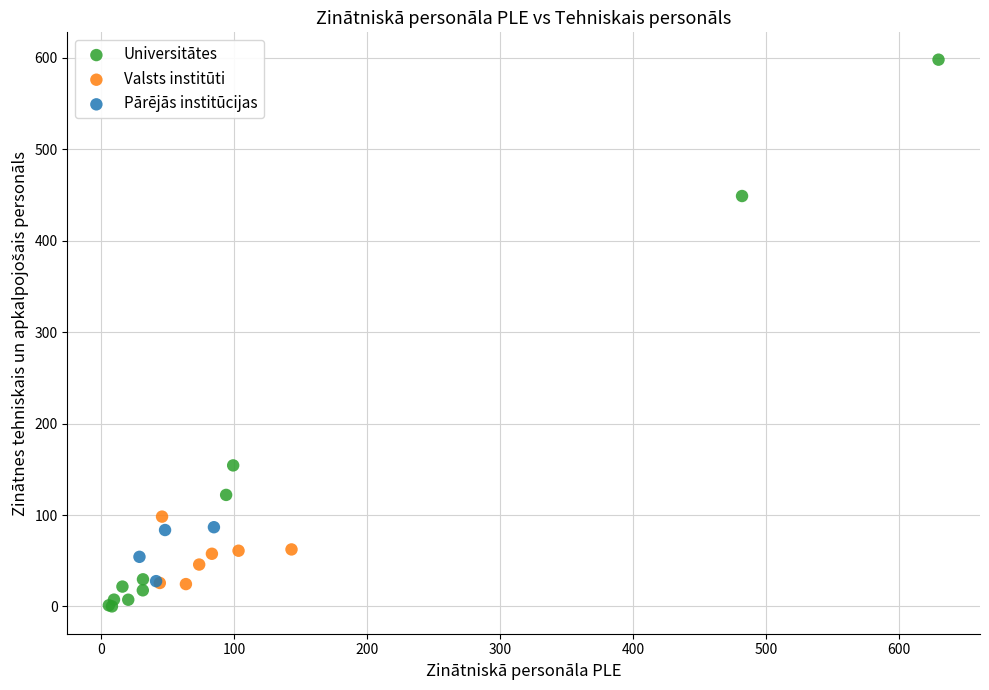

Which series contains the highest Y value?

Universitātes